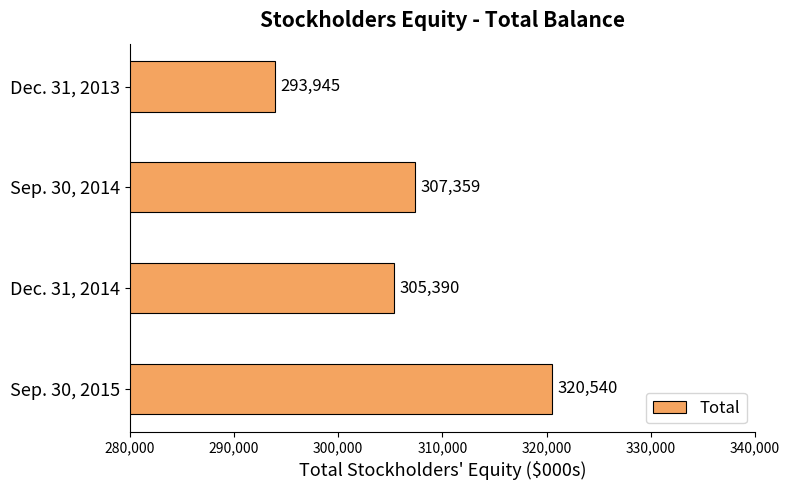

What is the value of the 4th bar from the top?

320540